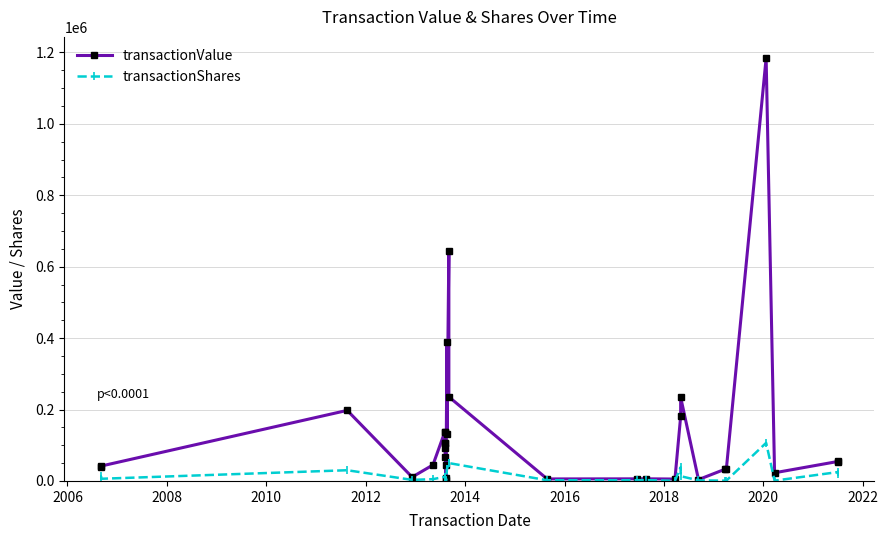

Reading left to right, what are all the values shown in this chart?

transactionValue: 40250	41785	197561	10800	44819	138178	92127	138178	105529	68233	105529	45678	8014	2706	390450	132384	643803	235500	5640	5900	5990	5345	180793	234626	3769	32387	34350	1184228	22868	54384	56086
transactionShares: 13000	6100	30000	3000	5000	11721	11721	11721	9079	9079	9079	3928	685	685	33515	33515	50000	50000	2000	2000	2396	333	38331	13331	1604	833	1000	106604	834	24720	19142